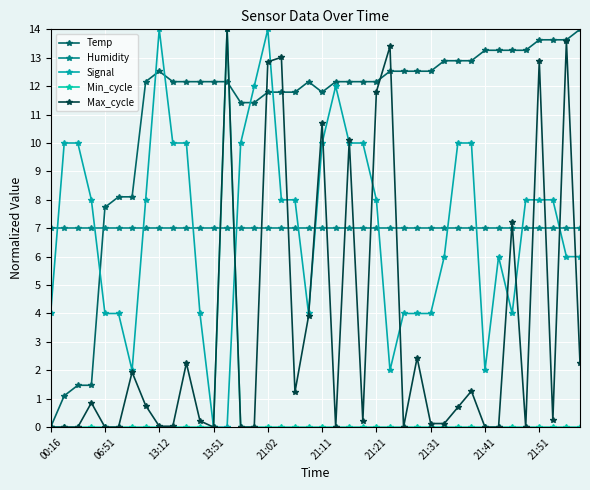

Where do Signal and Humidity first cross each other?

00:16 and 06:51